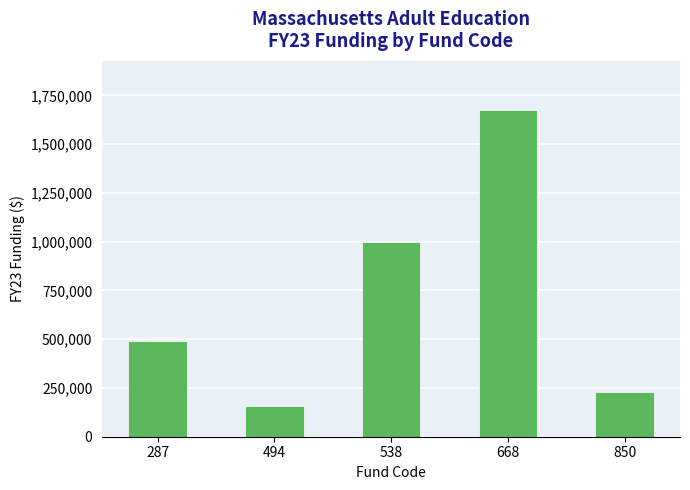

What is the sum of all values?

3554087